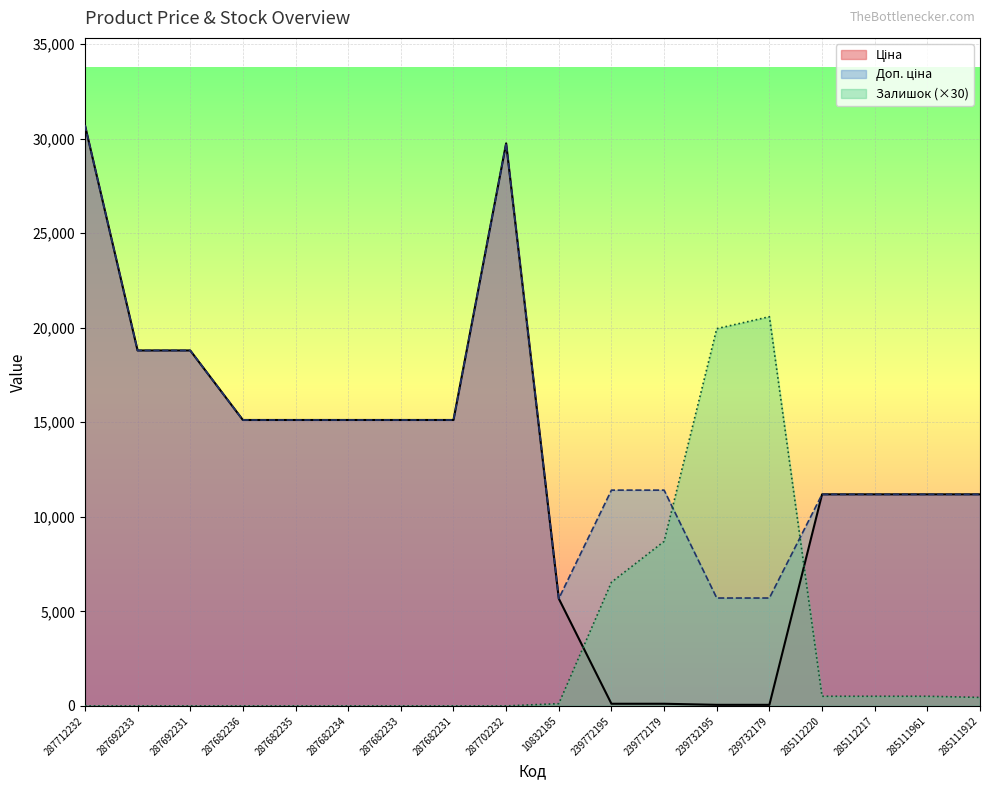

What are all the series names shown in the legend?

Ціна, Доп. ціна, Залишок